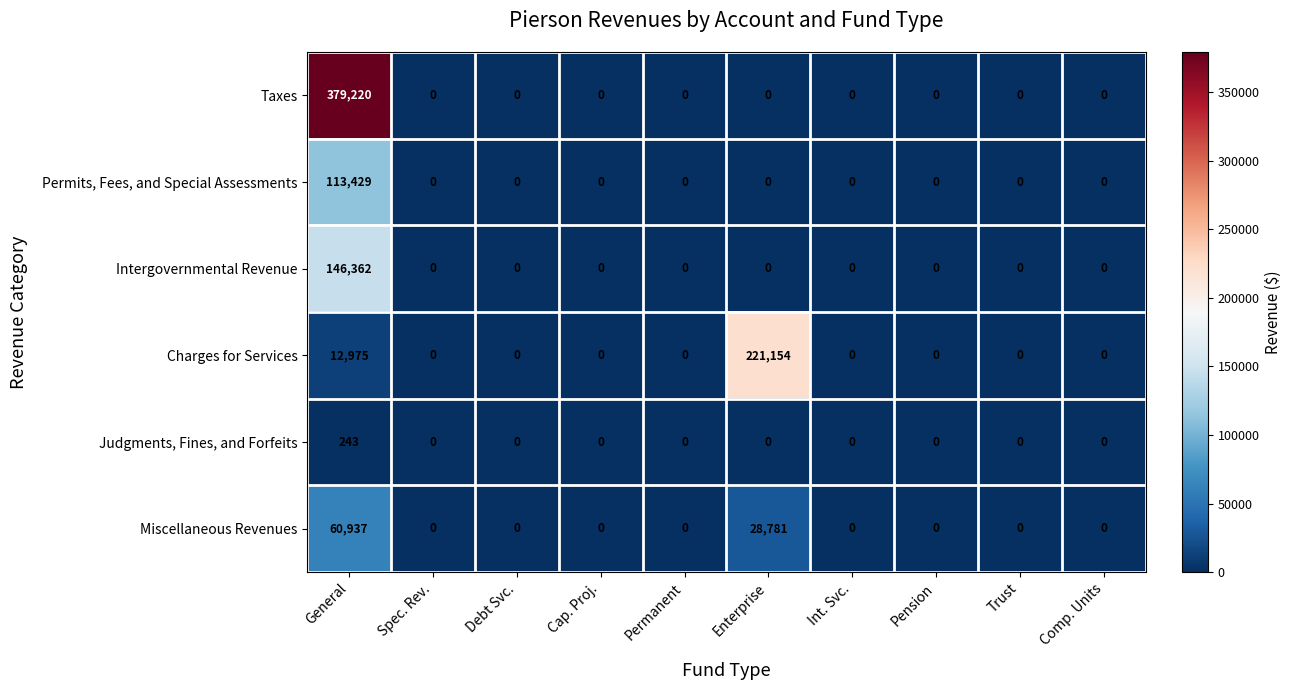

What is the sum of all Permits, Fees, and Special Assessments values?

113429